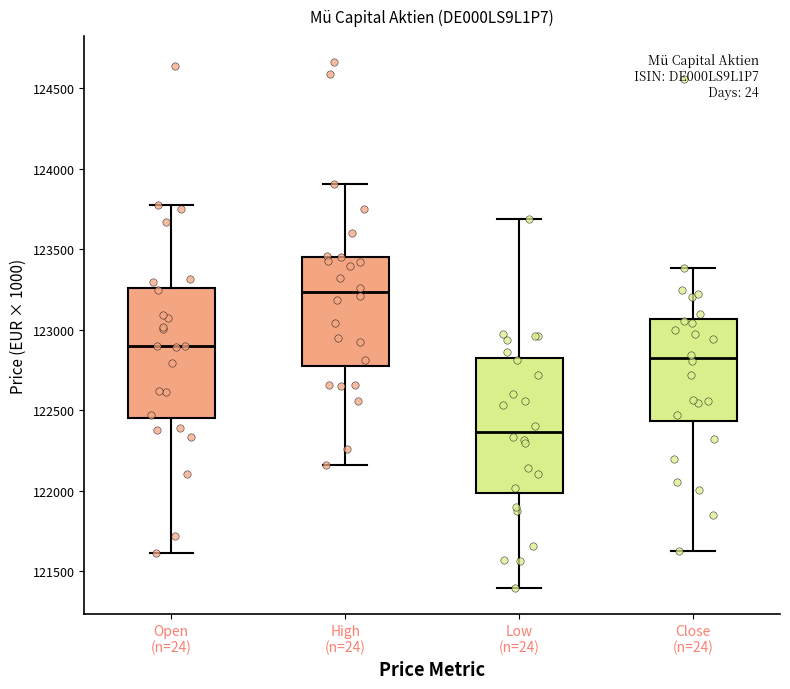

Reading left to right, transcribe this box plot: for each box, give where its median line is, the range the box spans, and where its two whiskers end, as read against the y-axis. The values are not printed on the chart, so give them approximately, as read against the axis.

Open (n=24): median 122900, box 122450 to 123250, whiskers 121600 to 123800
High (n=24): median 123250, box 122750 to 123450, whiskers 122150 to 123900
Low (n=24): median 122350, box 122000 to 122800, whiskers 121400 to 123700
Close (n=24): median 122850, box 122450 to 123050, whiskers 121650 to 123400